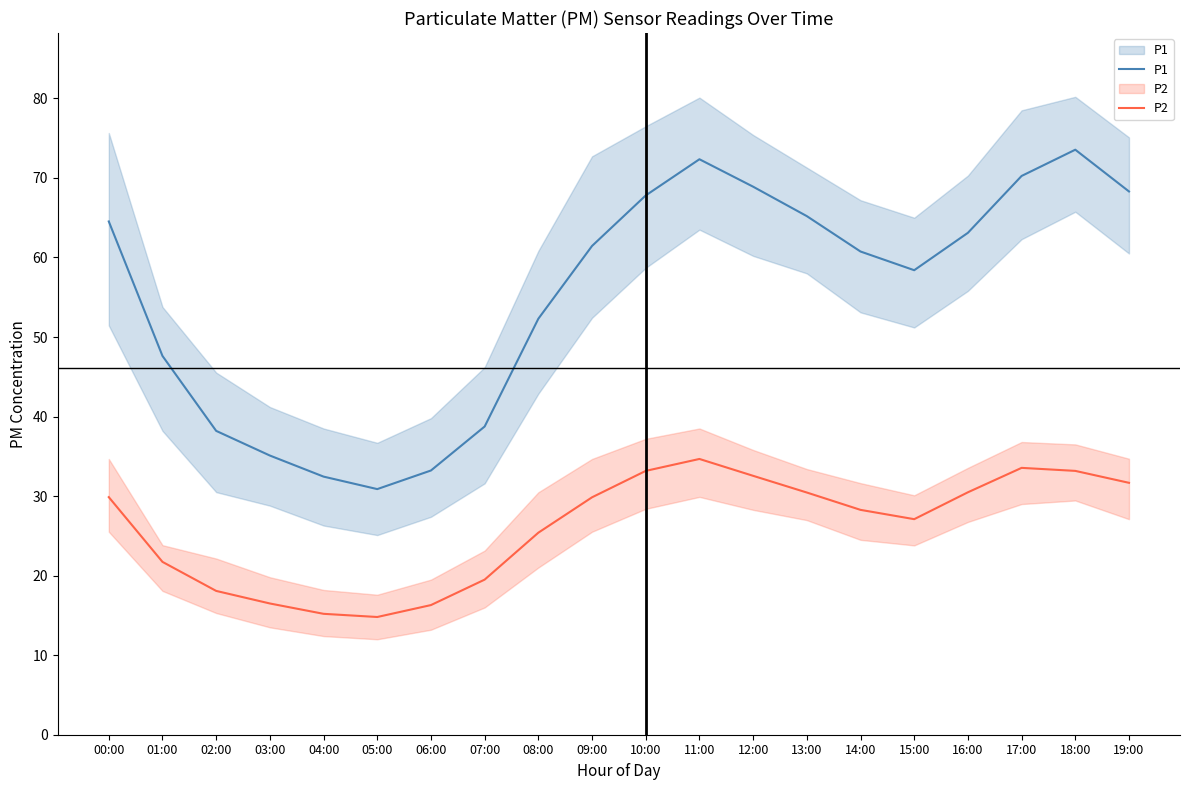

At 03:00, list the series in order from smallest to largest.

P2, P1